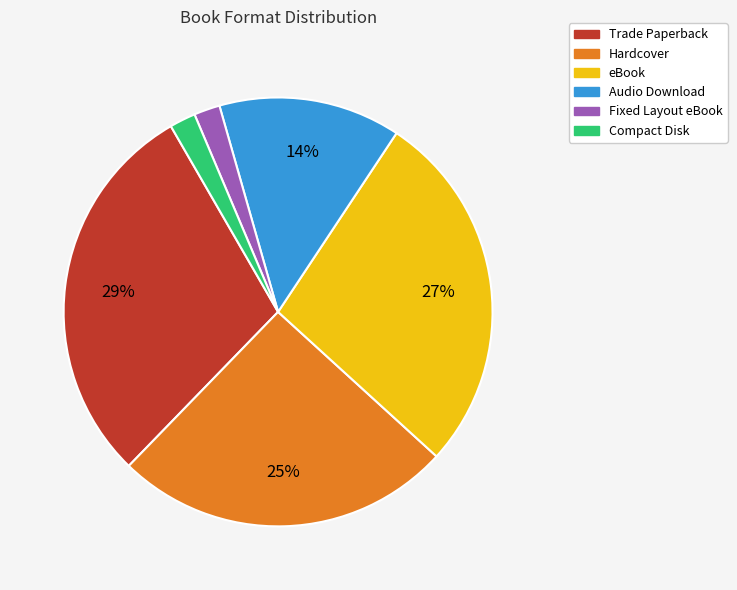

Combined, do Trade Paperback and Fixed Layout eBook account for over 50%?

No